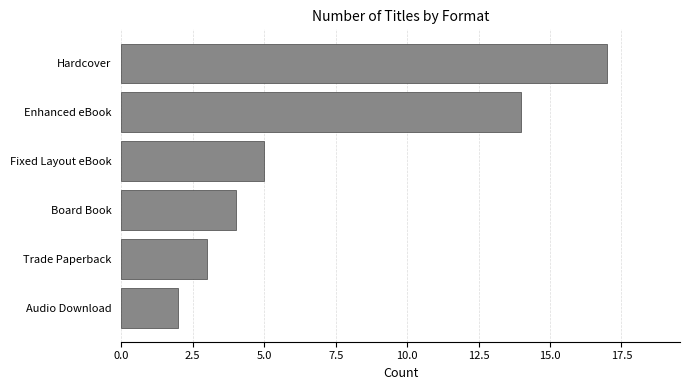

Which label corresponds to the largest value in the chart?

Hardcover